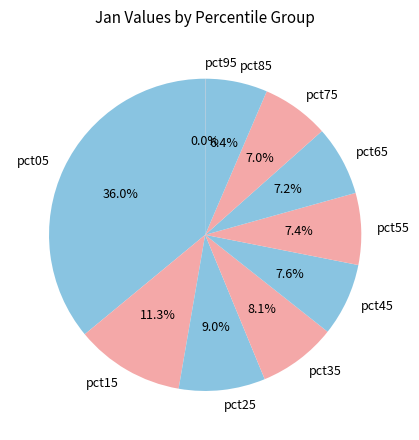

What is the ratio of the value at pct75 to the value at pct15?

0.6